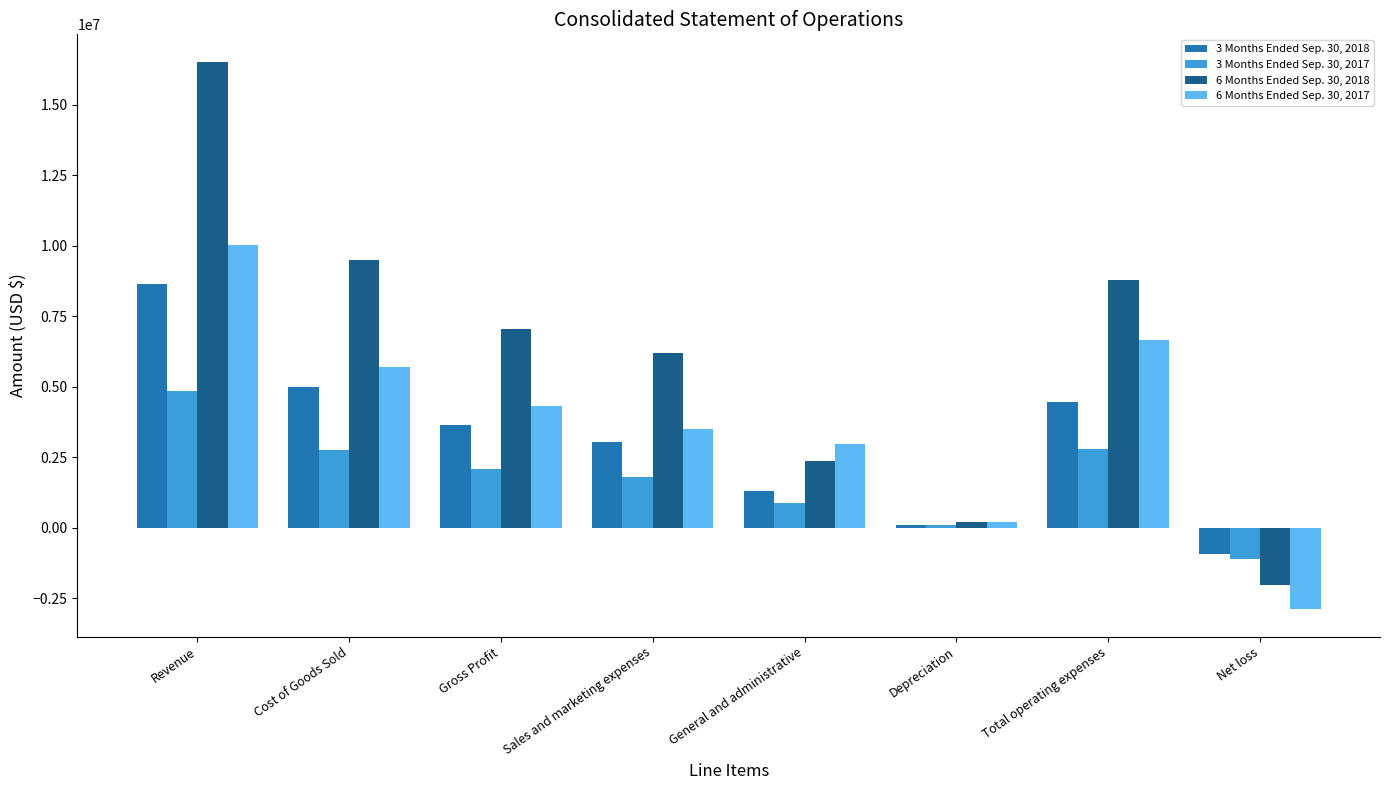

True or false: 6 Months Ended Sep. 30, 2017 has a value of 3488361 at Sales and marketing expenses.

True